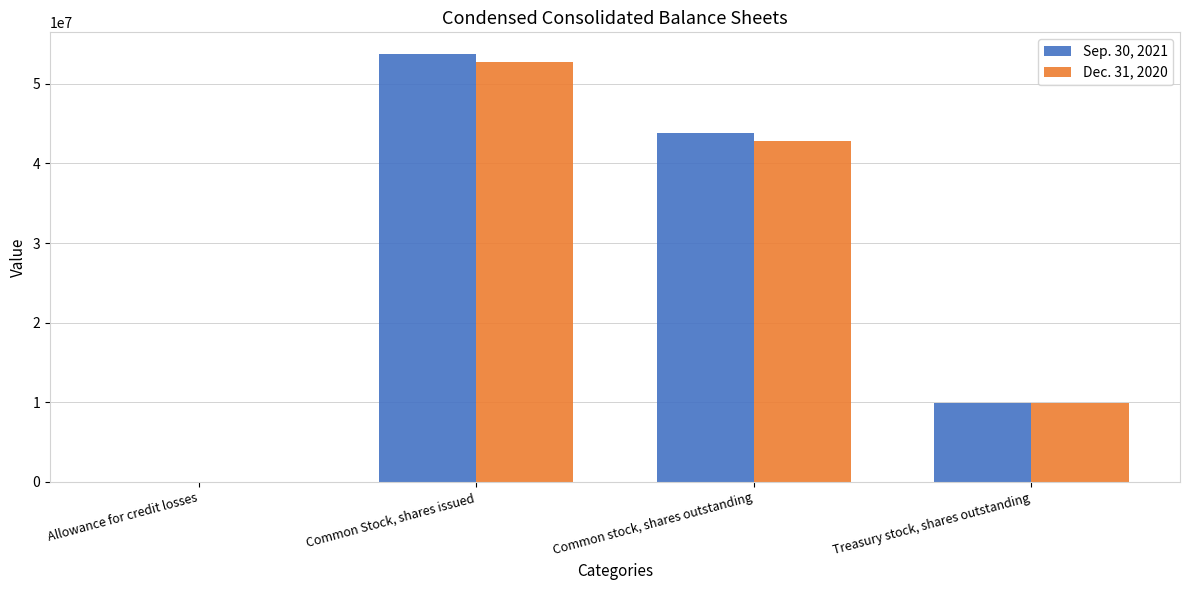

Is it true that Dec. 31, 2020 equals 52677000 at Common Stock, shares issued?

True